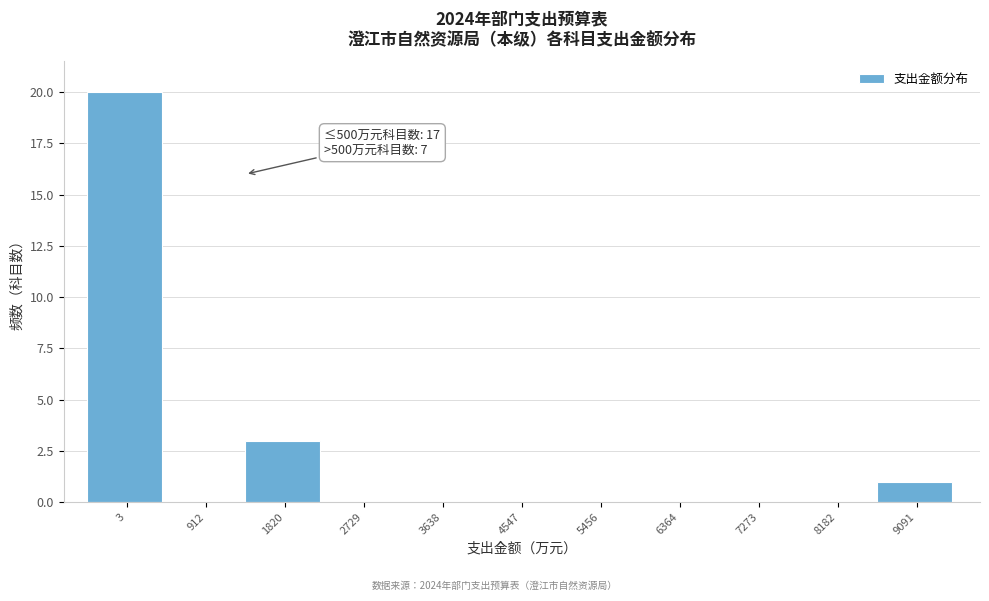

Reading left to right, transcribe all the data shown in this chart.

3=20	912=0	1820=3	2729=0	3638=0	4547=0	5456=0	6364=0	7273=0	8182=0	9091=1